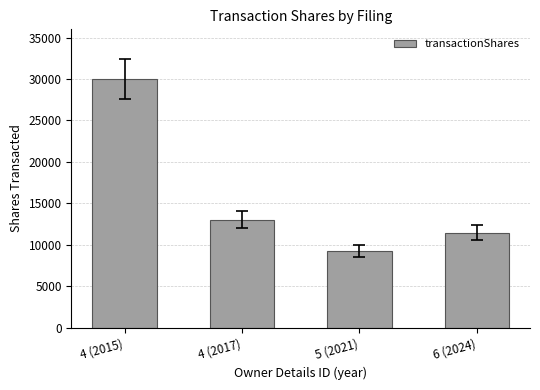

List the labels in order of value, largest first.

4 (2015), 4 (2017), 6 (2024), 5 (2021)